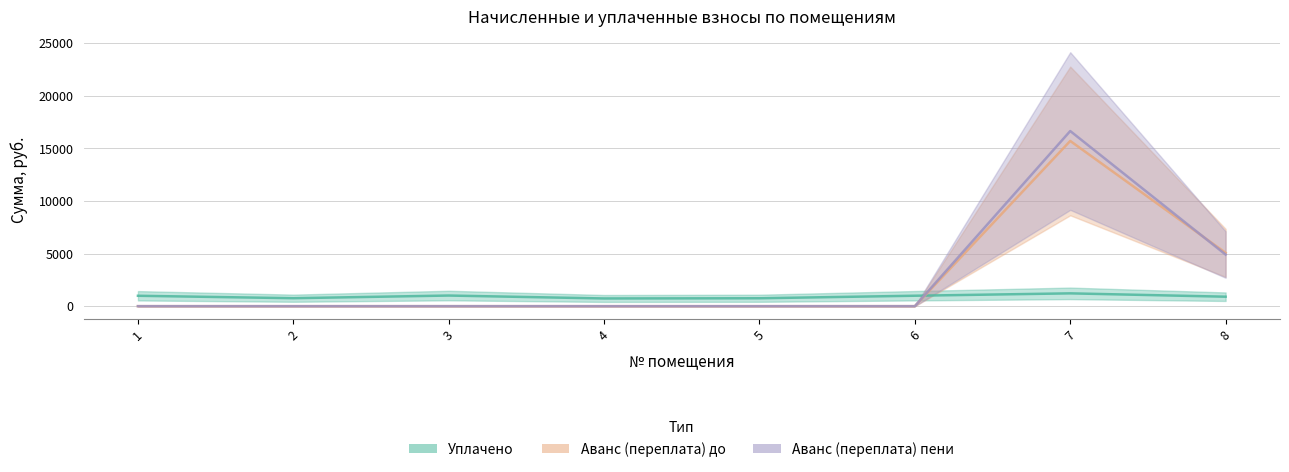

Reading left to right, extract all data points from this chart.

уплачено: 988.0	756.8	1010.0	732.2	751.4	992.3	1218.3	900.0
аванс (переплата): 0.0	0.0	0.0	0.0	0.0	0.0	15709.7	5070.3
аванс (переплата) пени: 0.0	0.0	0.0	0.0	0.0	0.0	16652.7	4906.7